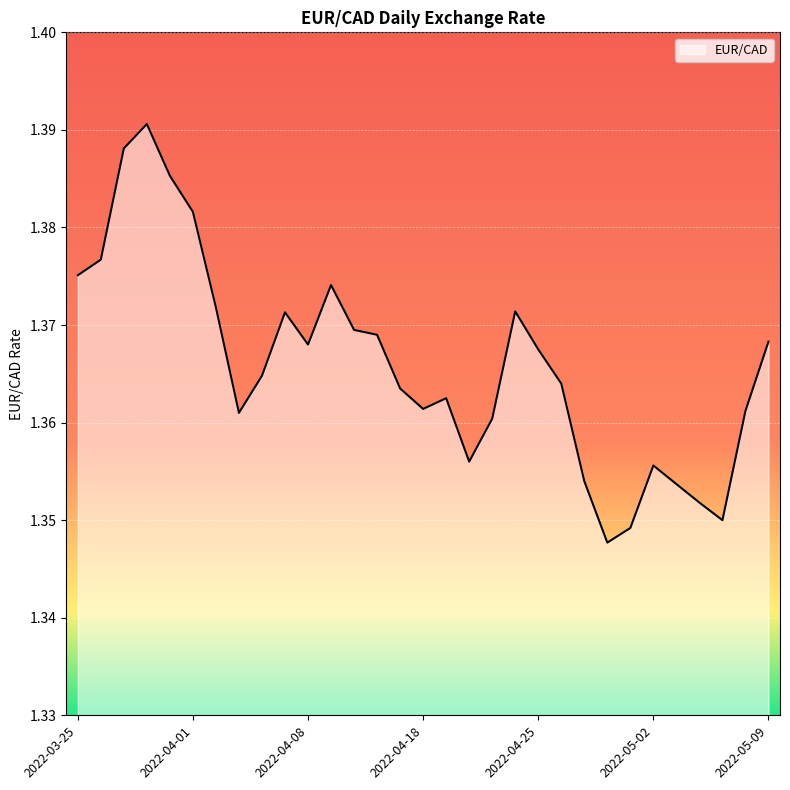

Is it true that the value at 2022-04-01 is 0.8?

False